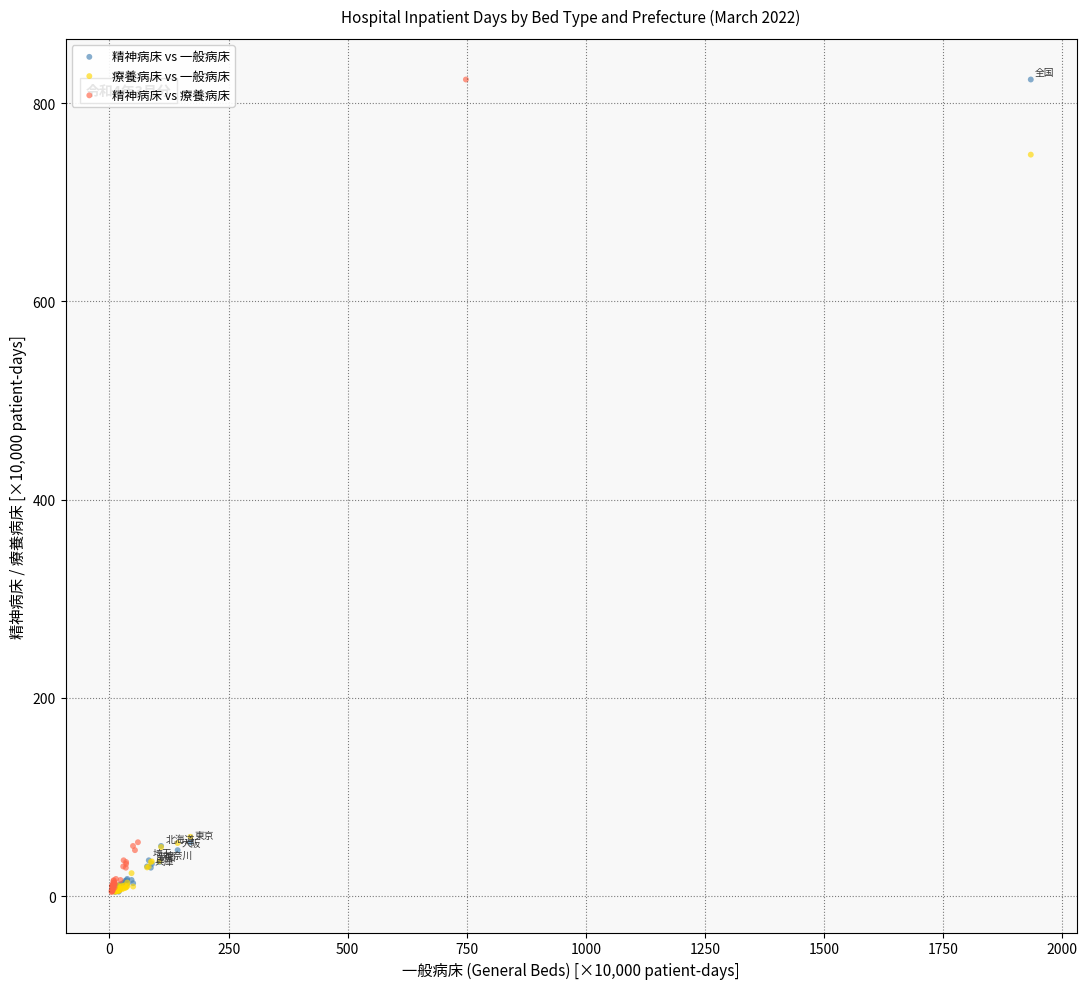

What are all the series names shown in the legend?

精神病床 vs 一般病床, 療養病床 vs 一般病床, 精神病床 vs 療養病床